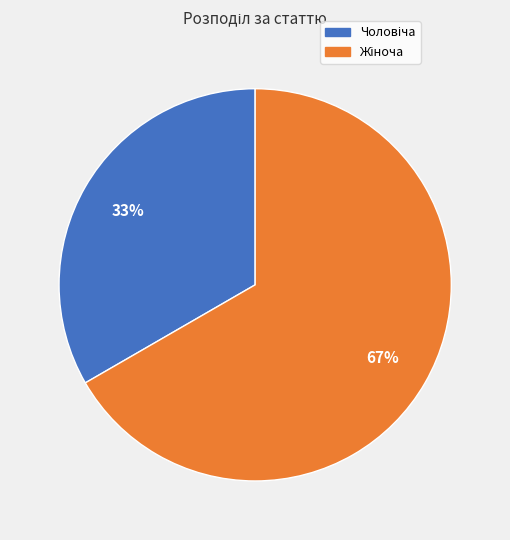

Is there any slice that represents more than half of the pie?

Yes